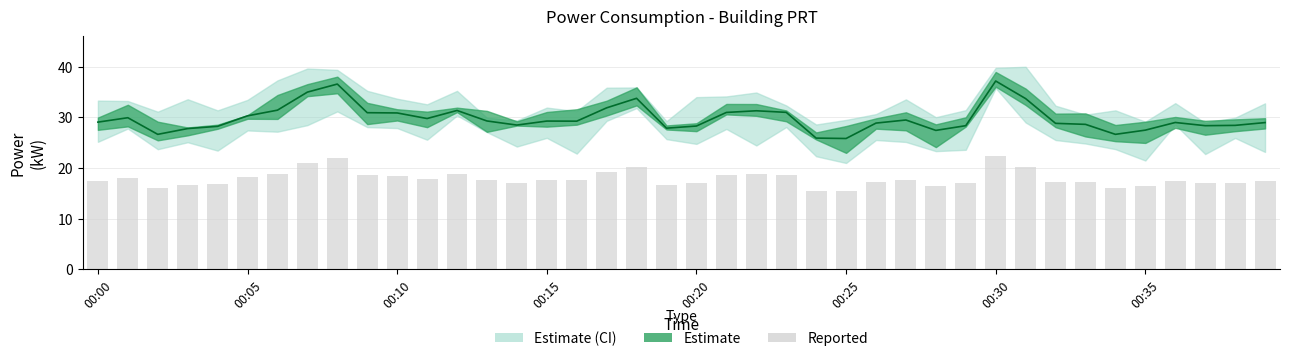

At which label does Reported values reach its minimum?

00:25